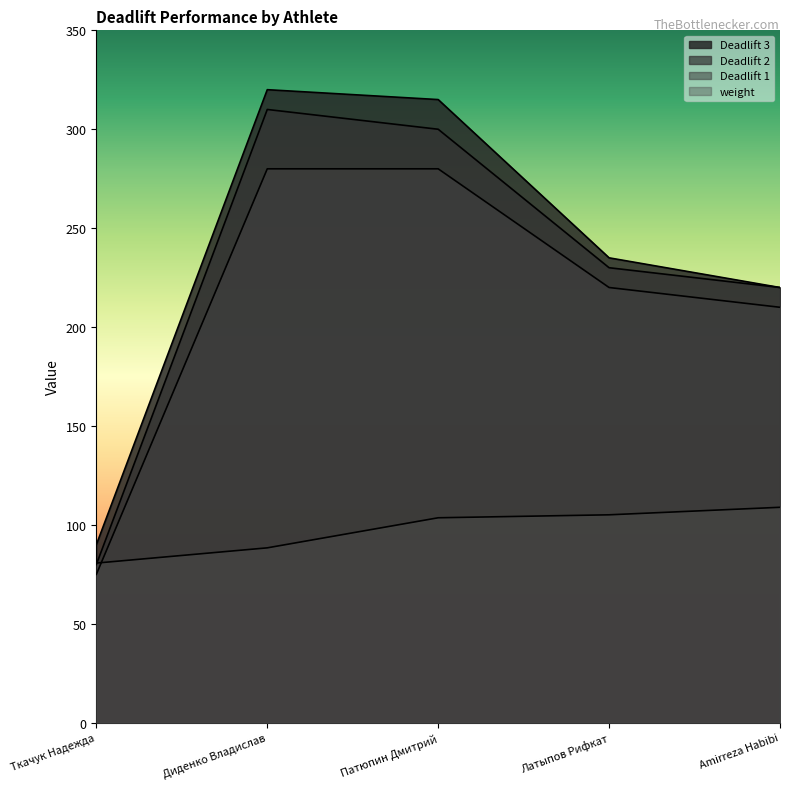

Where is the first local maximum for Deadlift 3?

Диденко Владислав